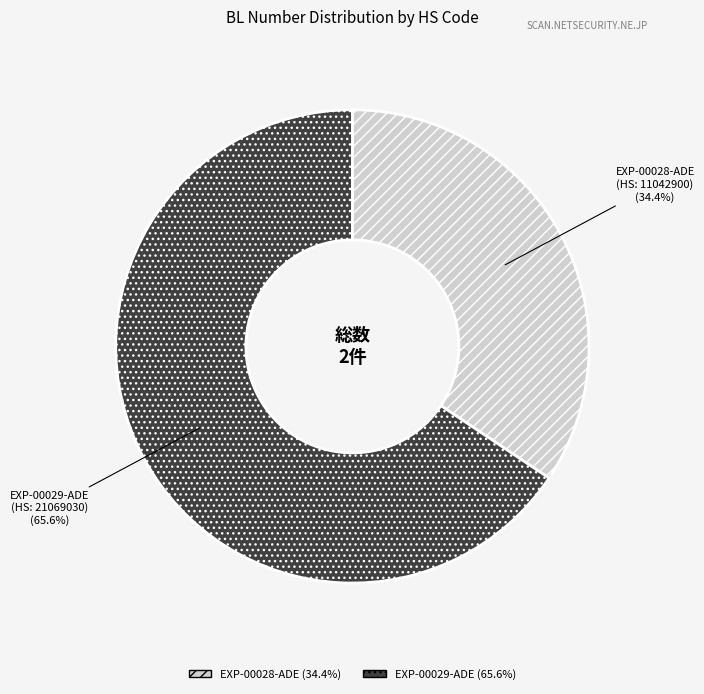

Is the sum of EXP-00029-ADE and EXP-00028-ADE greater than half?

Yes